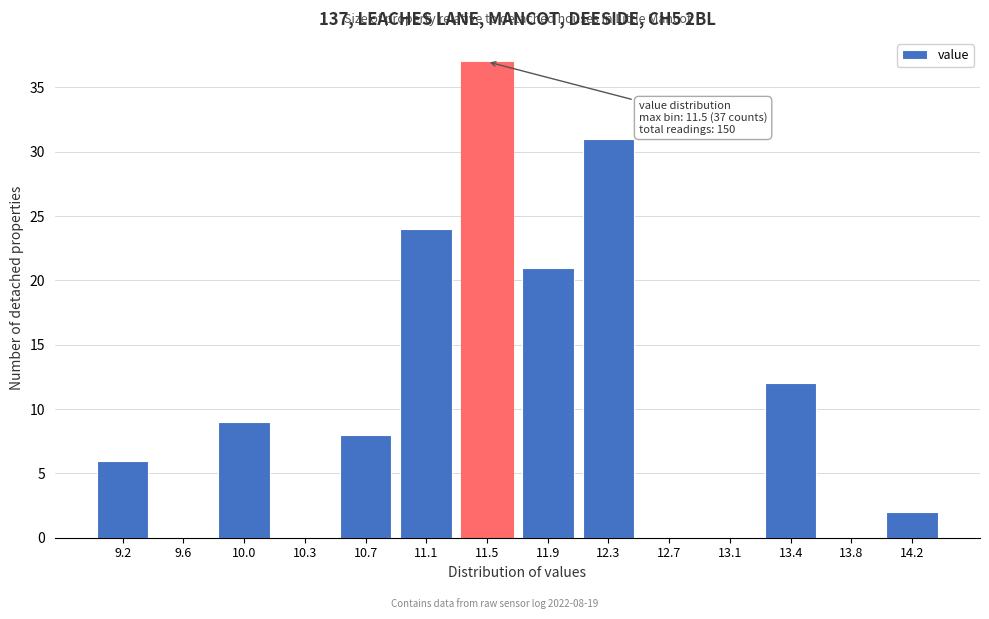

Reading left to right, extract all data points from this chart.

9.2=6	9.6=0	10.0=9	10.3=0	10.7=8	11.1=24	11.5=37	11.9=21	12.3=31	12.7=0	13.1=0	13.4=12	13.8=0	14.2=2